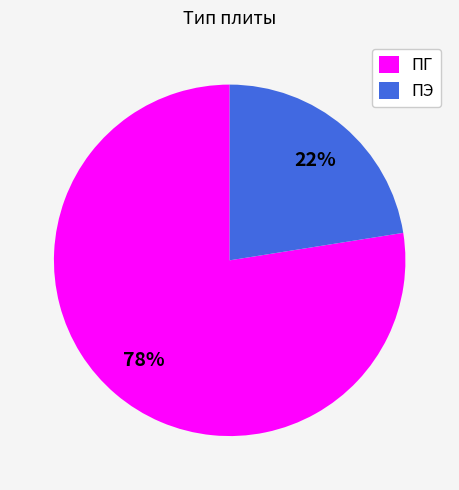

Which category has the biggest portion of the pie?

ПГ